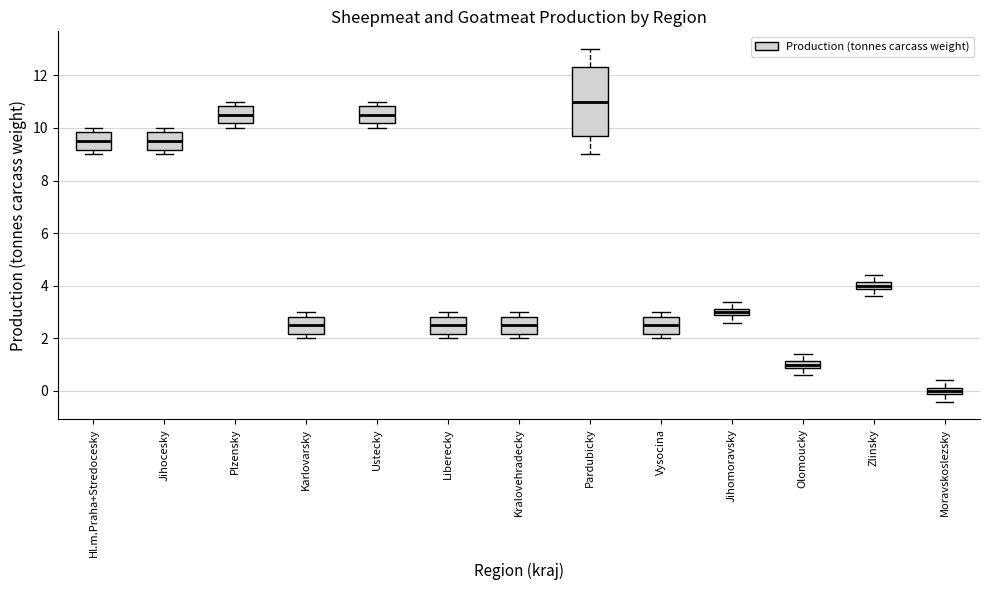

Which box's median line is the highest?

Pardubicky